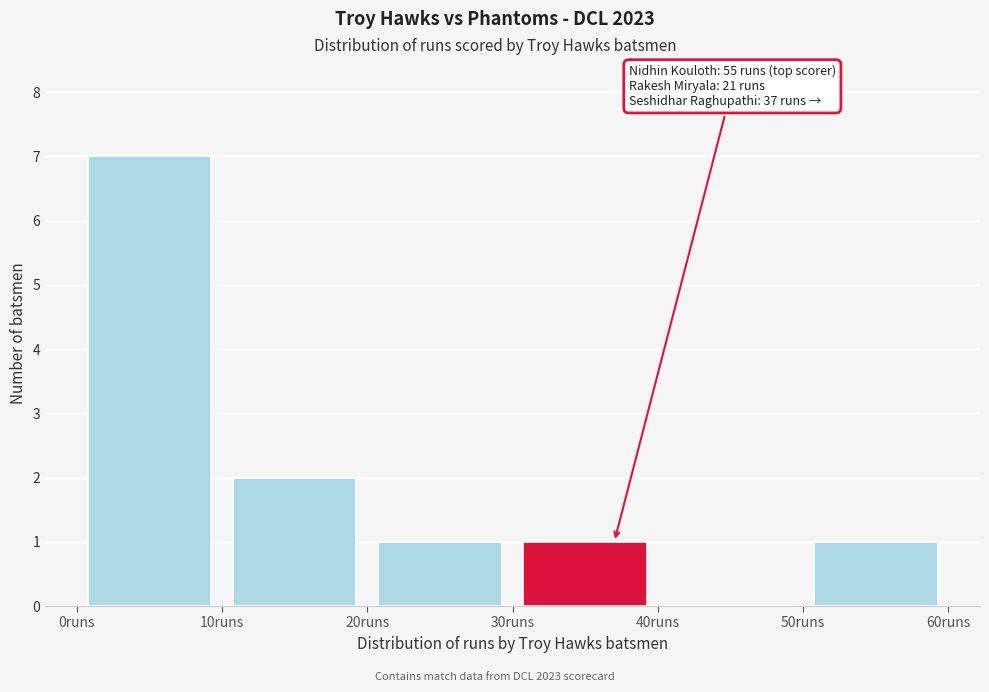

Which range on the x-axis has the tallest bar?

0 to 10